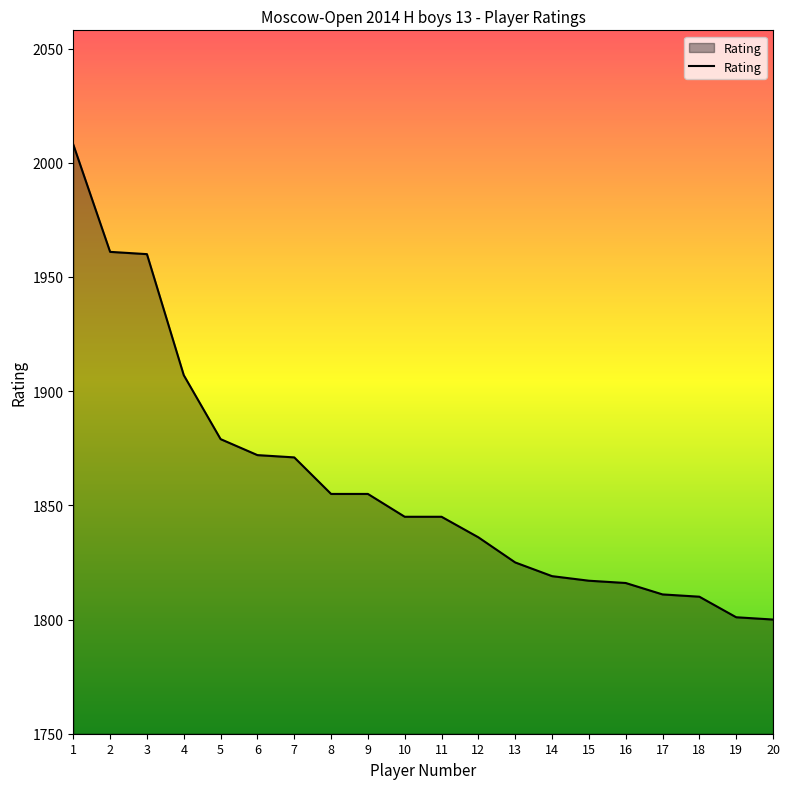

At which category does the chart reach its peak across all series?

1